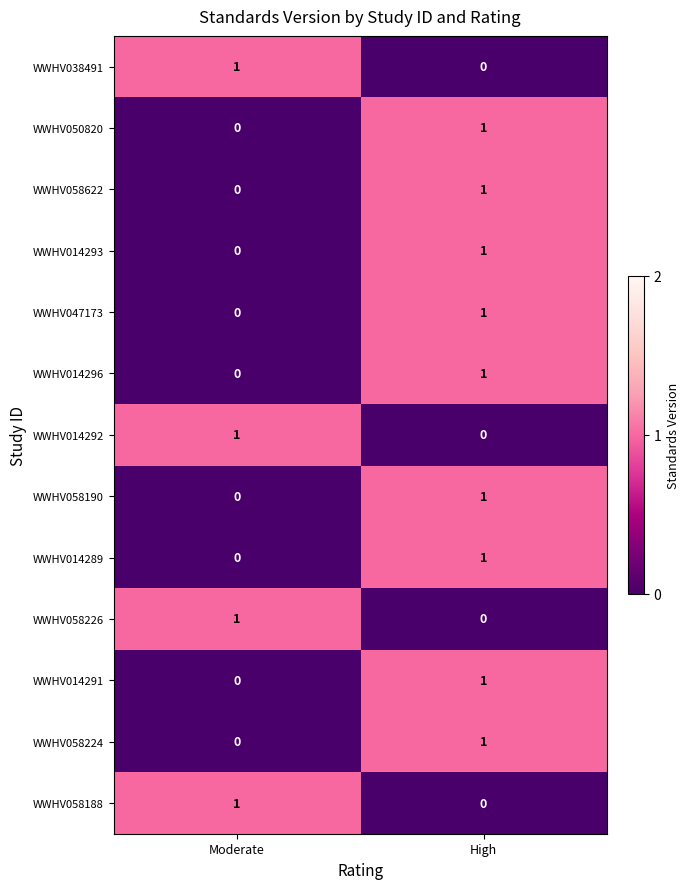

Count the number of categories in the chart.

2